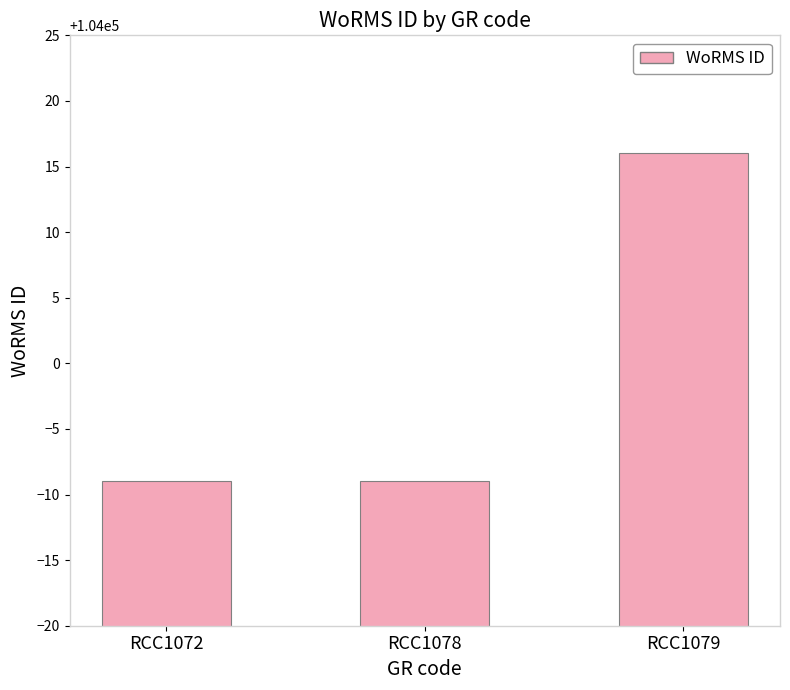

What is the value of the 2nd bar from the left?

103991